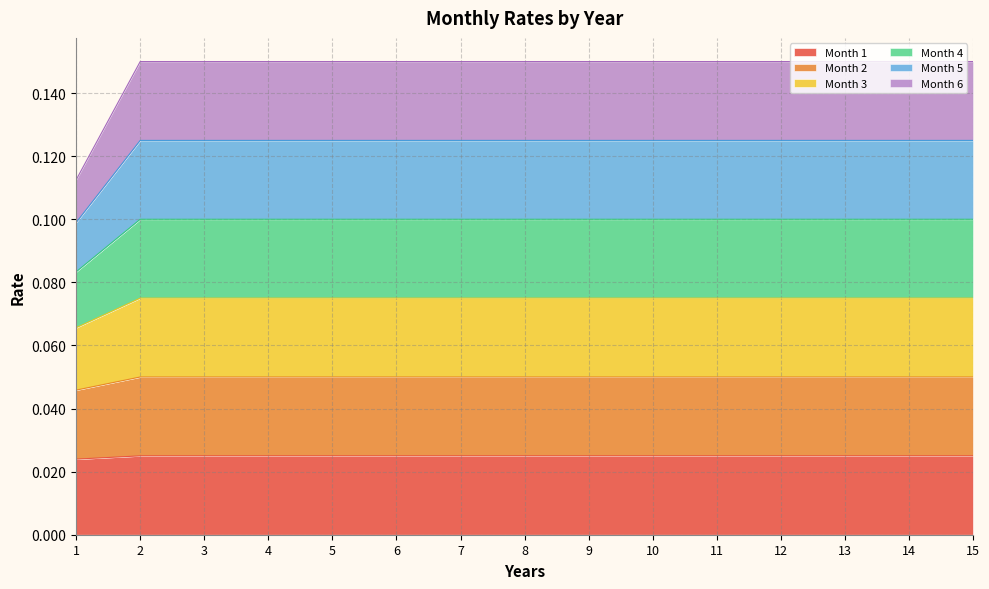

At how many categories does at least one series exceed 0?

15